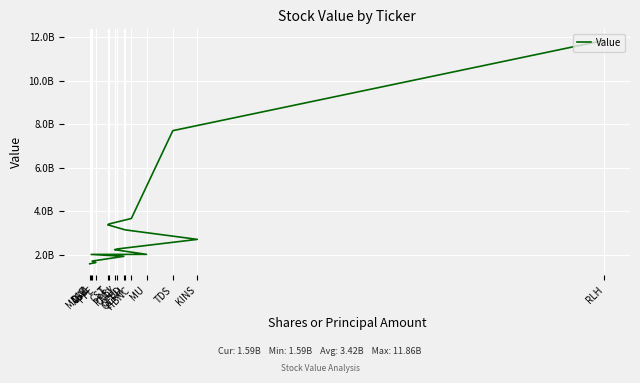

List the labels in order of value, smallest first.

MDLZ, PFE, AGM, GFED, DAL, MU, PPBI, CVLY, KINS, QCRH, T, CST, HBNC, TDS, RLH